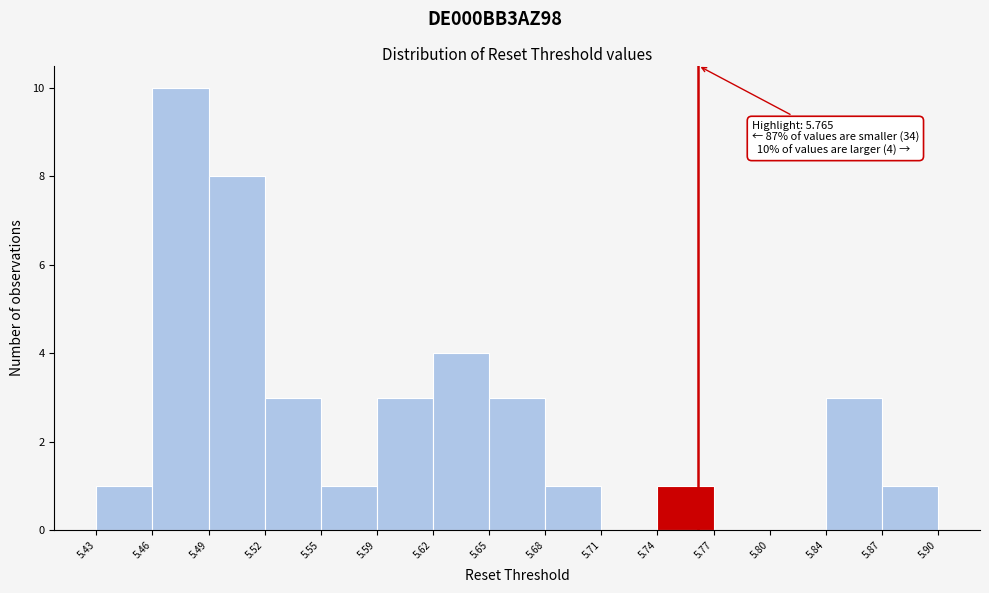

Over which range of the x-axis is the bar tallest?

5.46 to 5.49